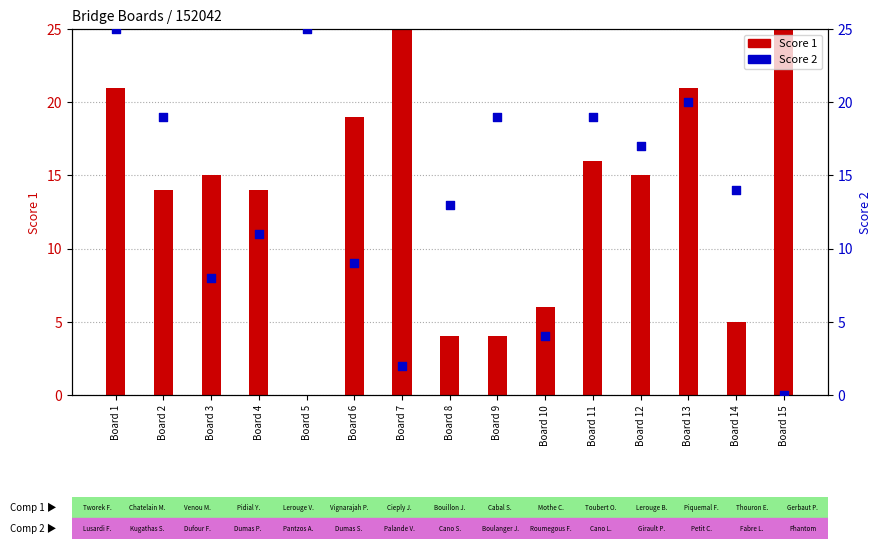

What are all the series names shown in the legend?

Score 1, Score 2